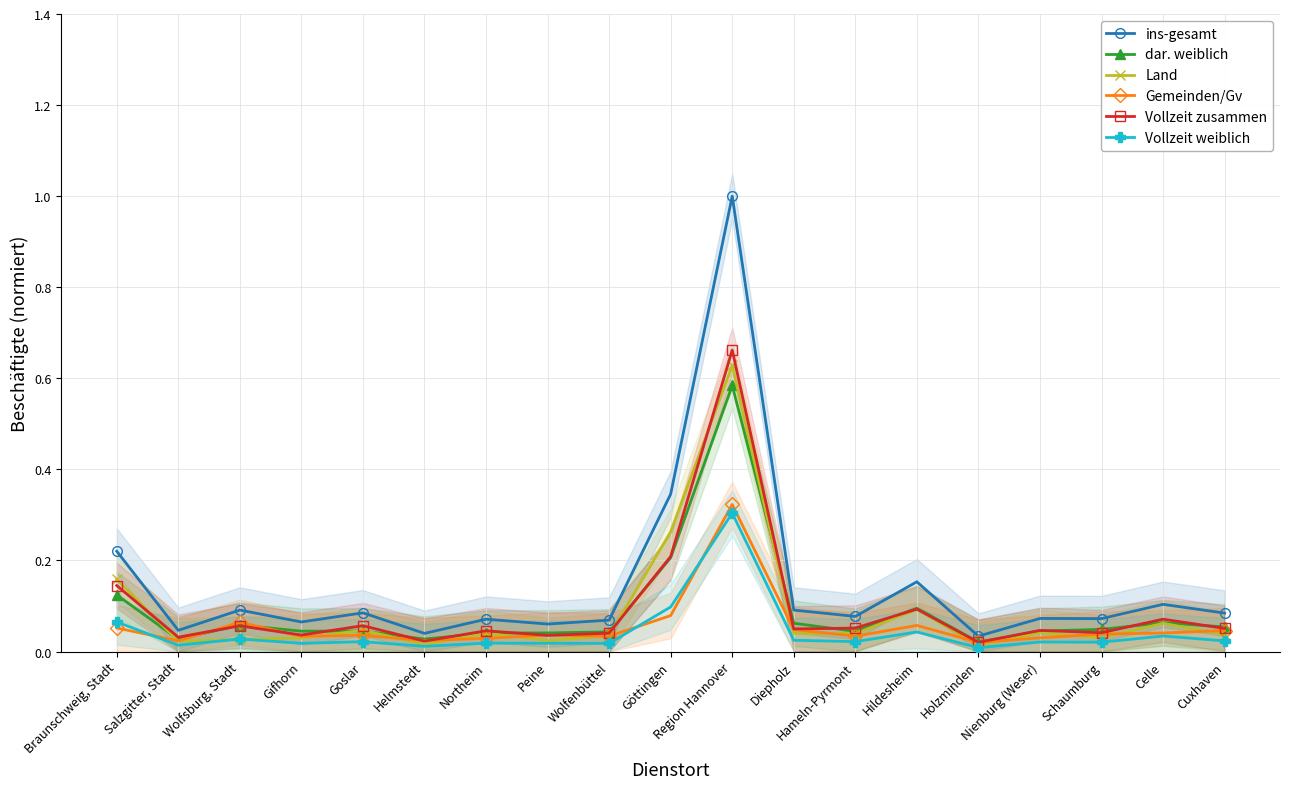

Reading left to right, extract all data points from this chart.

ins-gesamt: 0.2	0.0	0.1	0.1	0.1	0.0	0.1	0.1	0.1	0.3	1.0	0.1	0.1	0.2	0.0	0.1	0.1	0.1	0.1
dar. weiblich: 0.1	0.0	0.1	0.0	0.0	0.0	0.0	0.0	0.0	0.2	0.6	0.1	0.0	0.1	0.0	0.0	0.0	0.1	0.1
Land: 0.2	0.0	0.0	0.0	0.0	0.0	0.0	0.0	0.0	0.3	0.6	0.0	0.0	0.1	0.0	0.0	0.0	0.1	0.0
Gemeinden/Gv: 0.1	0.0	0.1	0.0	0.0	0.0	0.0	0.0	0.0	0.1	0.3	0.0	0.0	0.1	0.0	0.0	0.0	0.0	0.0
Vollzeit zusammen: 0.1	0.0	0.1	0.0	0.1	0.0	0.0	0.0	0.0	0.2	0.7	0.0	0.1	0.1	0.0	0.0	0.0	0.1	0.1
Vollzeit weiblich: 0.1	0.0	0.0	0.0	0.0	0.0	0.0	0.0	0.0	0.1	0.3	0.0	0.0	0.0	0.0	0.0	0.0	0.0	0.0